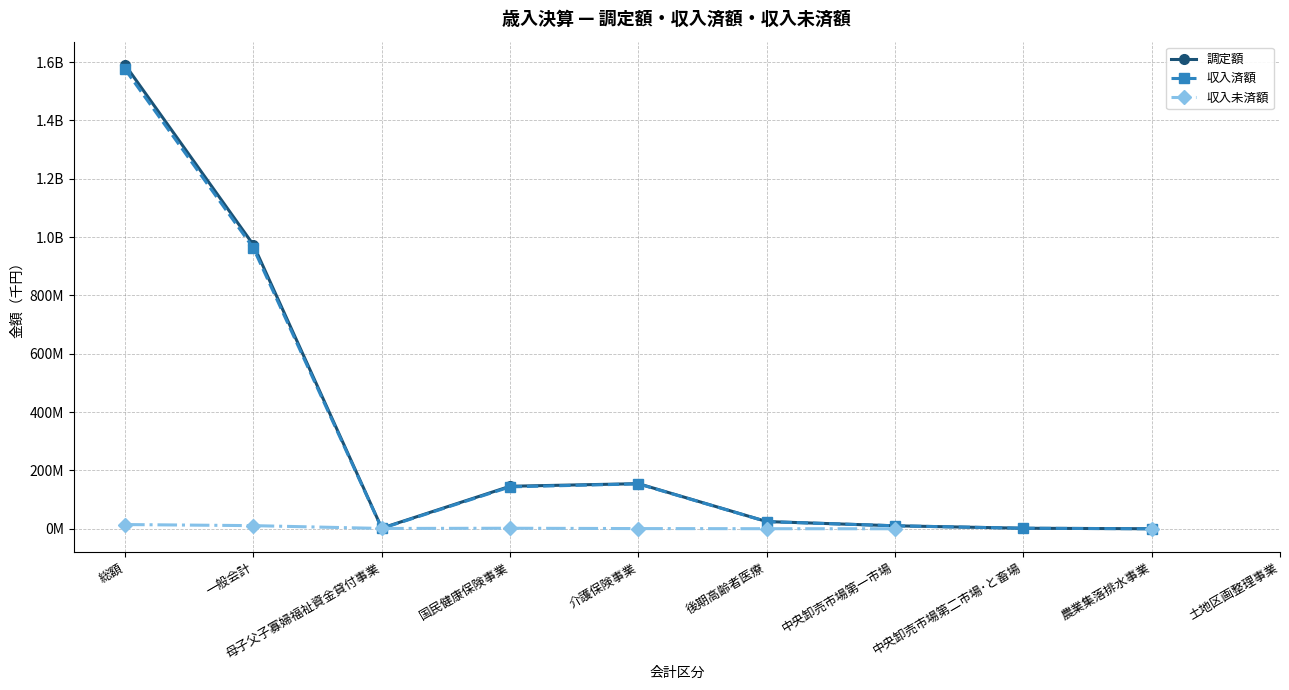

Is this an area chart (filled region under the line)?

No